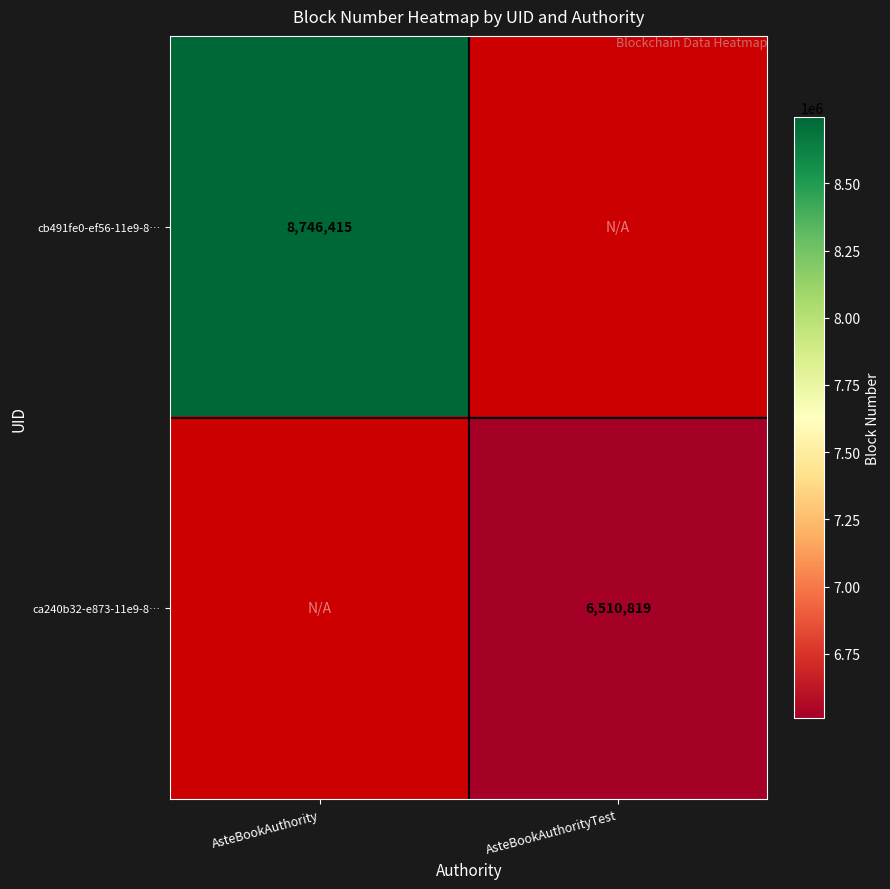

The value of ca240b32-e873-11e9-8… at AsteBookAuthorityTest is 6510819. True or false?

True